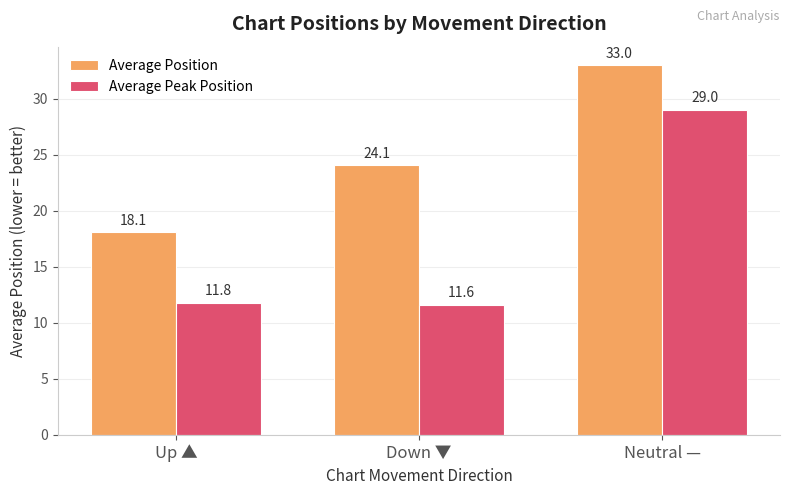

Reading left to right, transcribe all the data shown in this chart.

Average Position: 18.1	24.1	33.0
Average Peak Position: 11.8	11.6	29.0